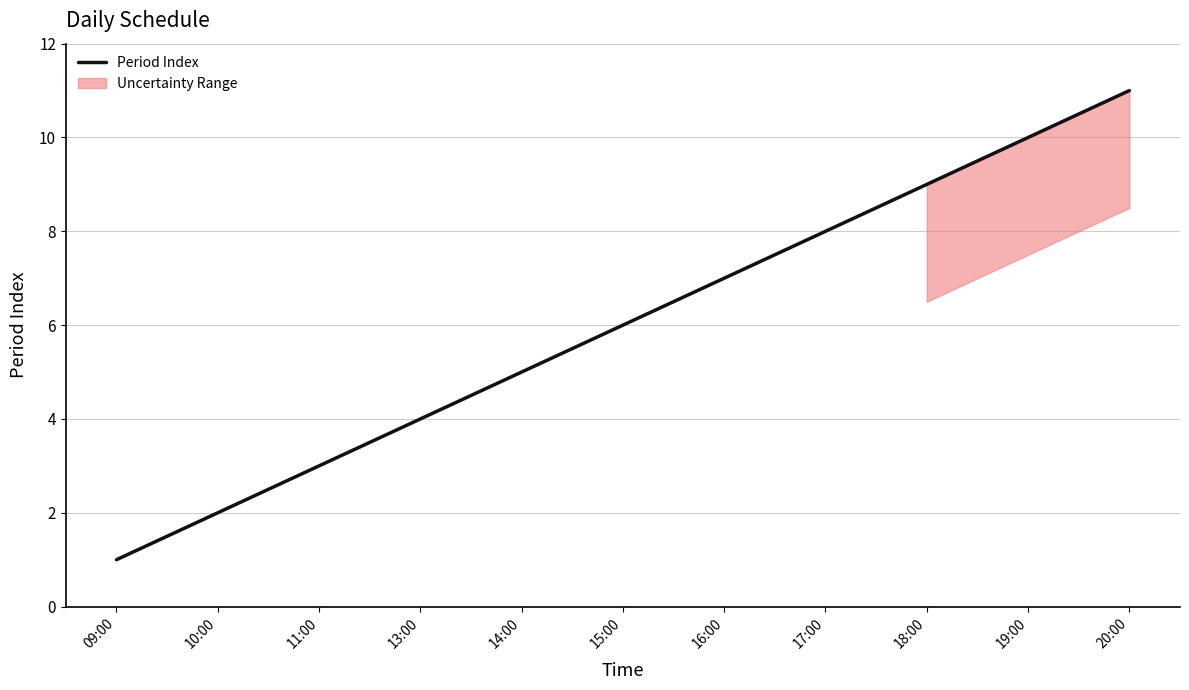

How many lines are shown in the chart?

1